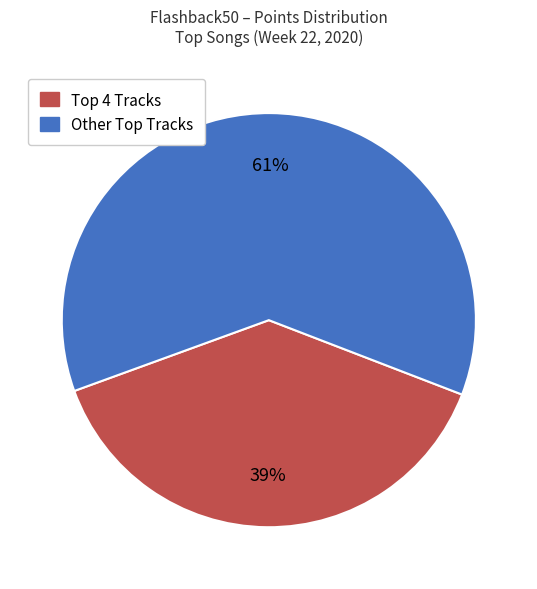

Which slice is the largest?

Other Top Tracks